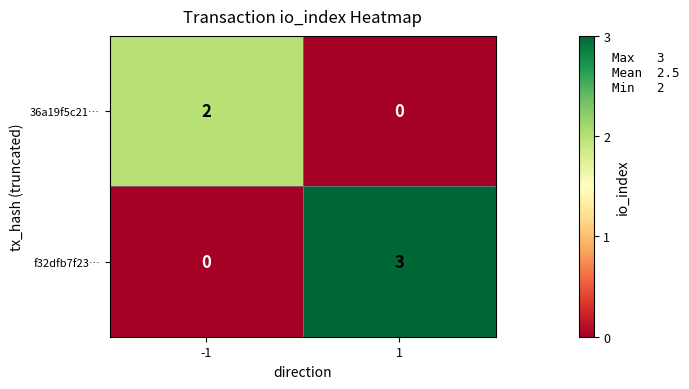

At how many categories does at least one series exceed 0?

2